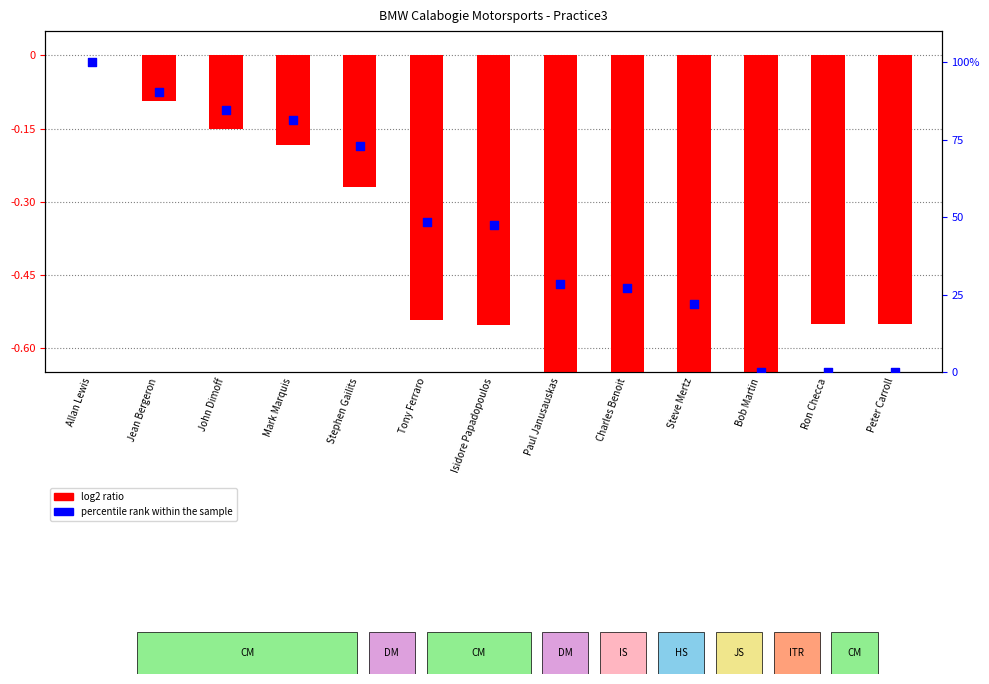

Is the value of percentile rank within the sample at John Dimoff greater than the value of log2 ratio at Isidore Papadopoulos?

Yes